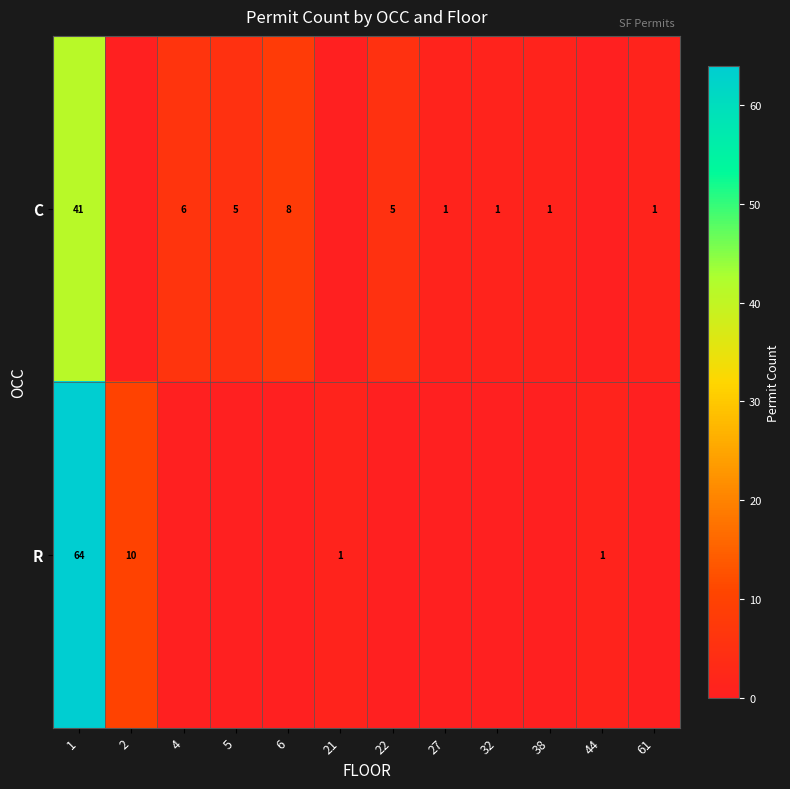

Which series has the largest range (max minus min)?

row_1